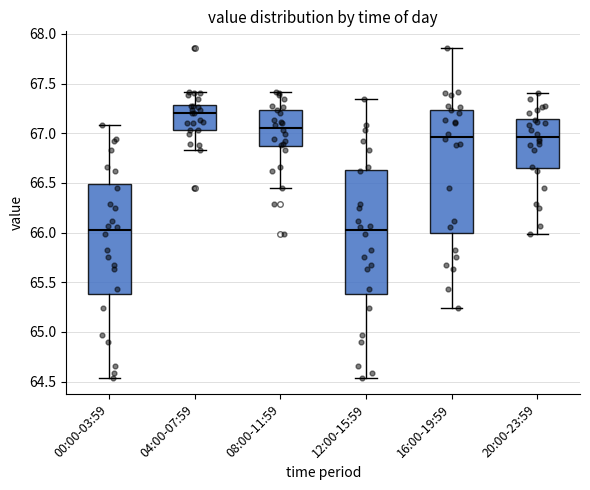

Reading left to right, transcribe this box plot: for each box, give where its median line is, the range the box spans, and where its two whiskers end, as read against the y-axis. The values are not printed on the chart, so give them approximately, as read against the axis.

00:00-03:59: median 66.05, box 65.40 to 66.50, whiskers 64.55 to 67.10
04:00-07:59: median 67.20, box 67.05 to 67.30, whiskers 66.85 to 67.40
08:00-11:59: median 67.05, box 66.85 to 67.25, whiskers 66.45 to 67.40
12:00-15:59: median 66.05, box 65.40 to 66.65, whiskers 64.55 to 67.35
16:00-19:59: median 66.95, box 66.00 to 67.25, whiskers 65.25 to 67.85
20:00-23:59: median 66.95, box 66.65 to 67.15, whiskers 66.00 to 67.40